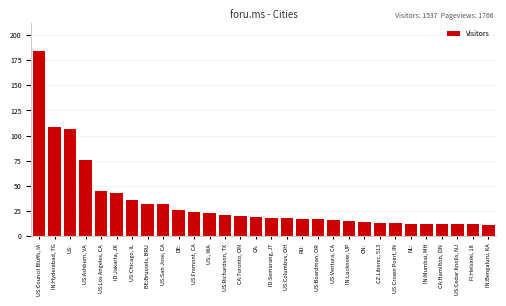

Reading left to right, list all the values displayed in this chart.

184	109	107	76	45	43	36	32	32	26	24	23	21	20	19	18	18	17	17	16	15	14	13	13	12	12	12	12	12	11